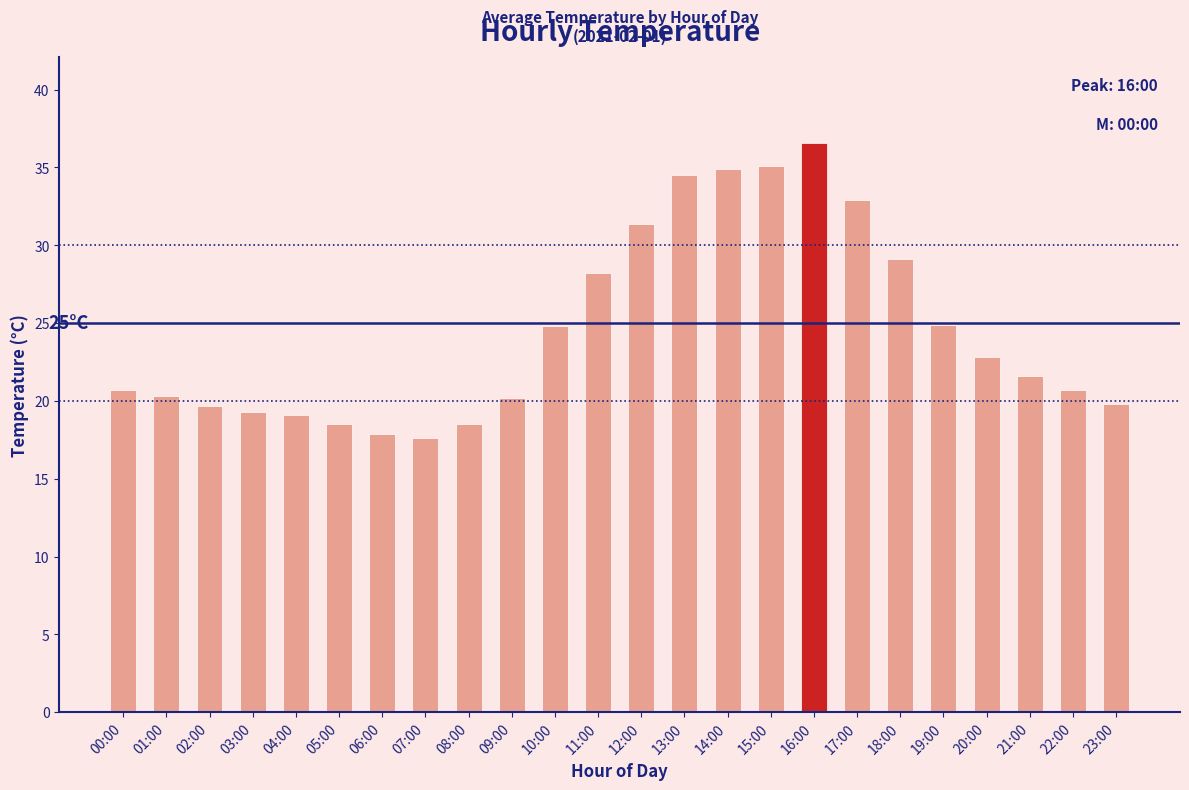

What is the greatest value displayed?

36.6